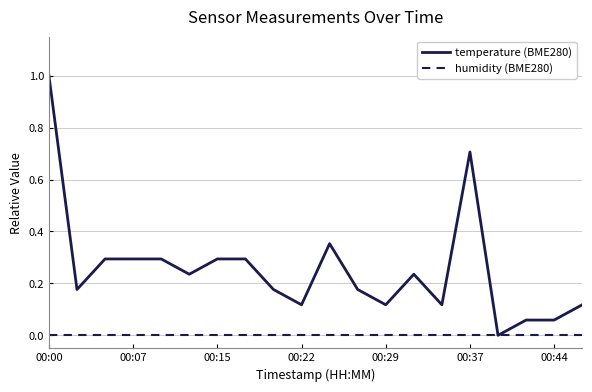

Which series has the widest spread of values?

temperature (BME280)